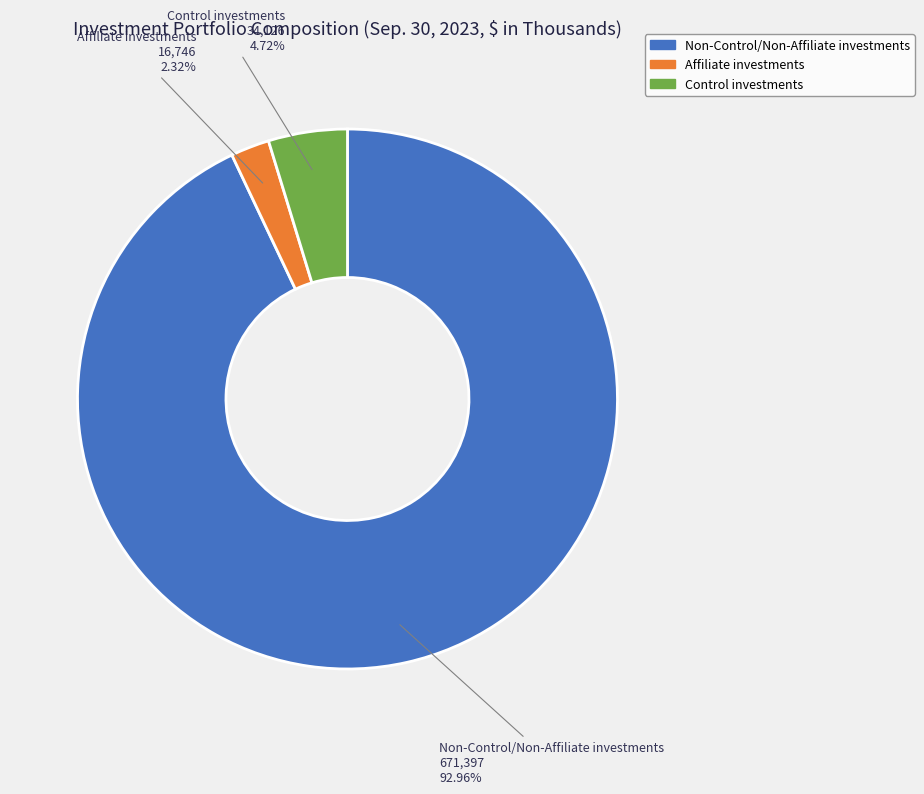

Rank the categories by value from lowest to highest.

Affiliate investments, Control investments, Non-Control/Non-Affiliate investments